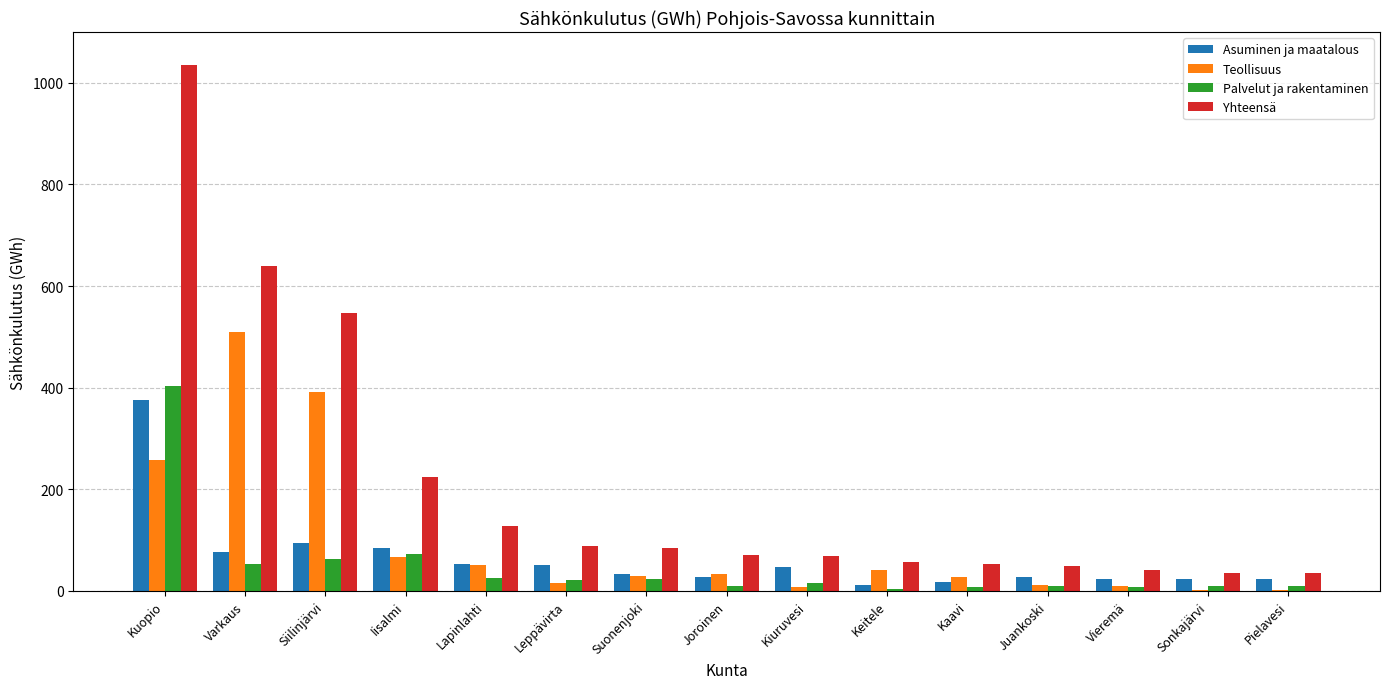

Is it true that Teollisuus equals 257 at Kuopio?

True